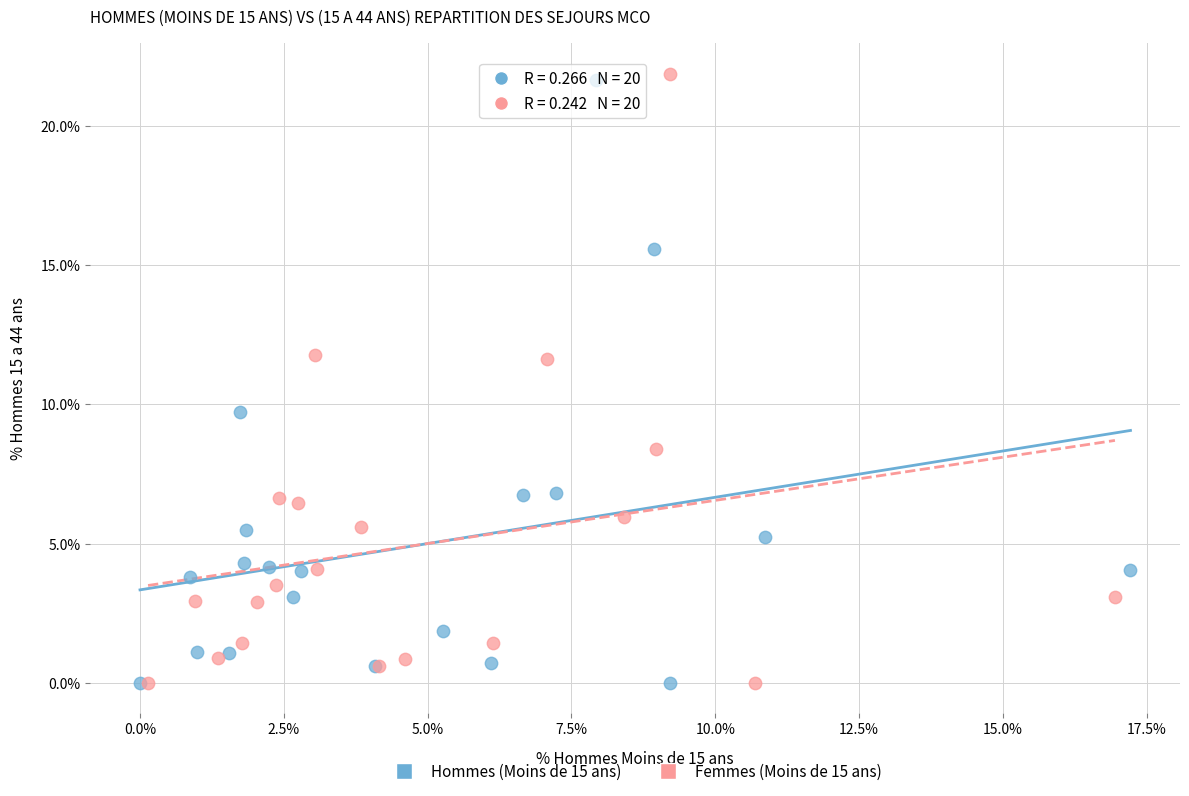

Which series has the widest spread of Y values?

Femmes (Moins de 15 ans)